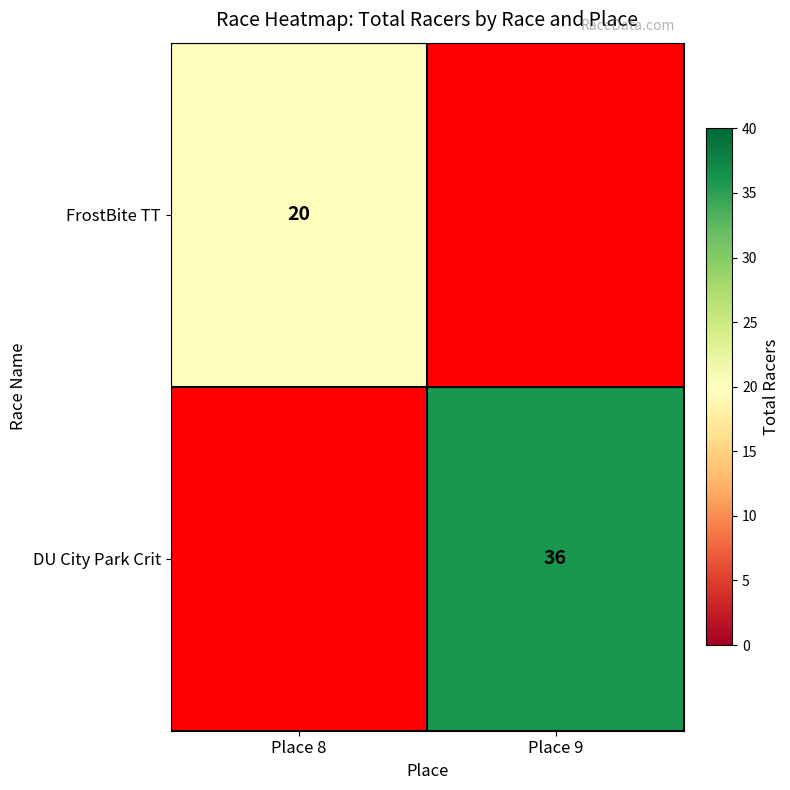

Is the value of FrostBite TT at Place 8 greater than the value of DU City Park Crit at Place 9?

No